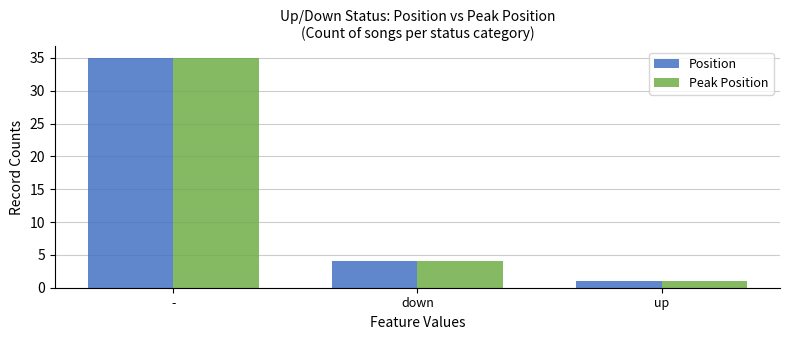

What are all the series names shown in the legend?

Position, Peak Position